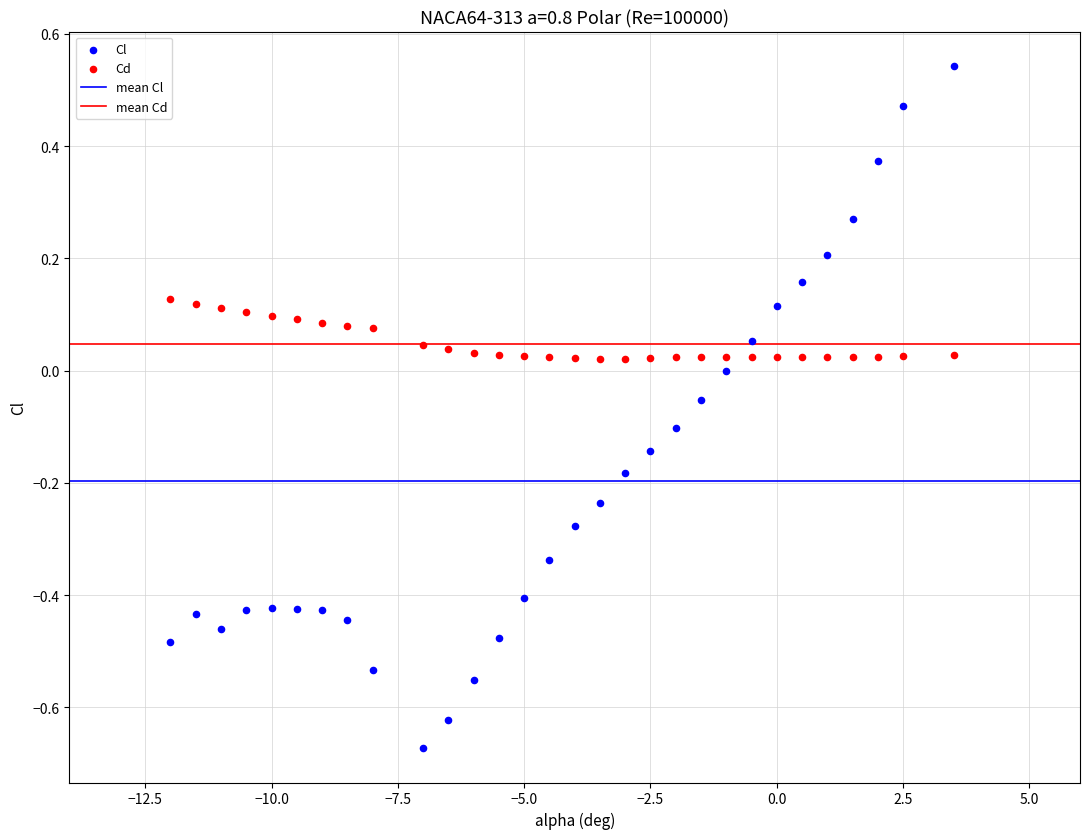

Which series reaches the minimum Y coordinate?

Cl